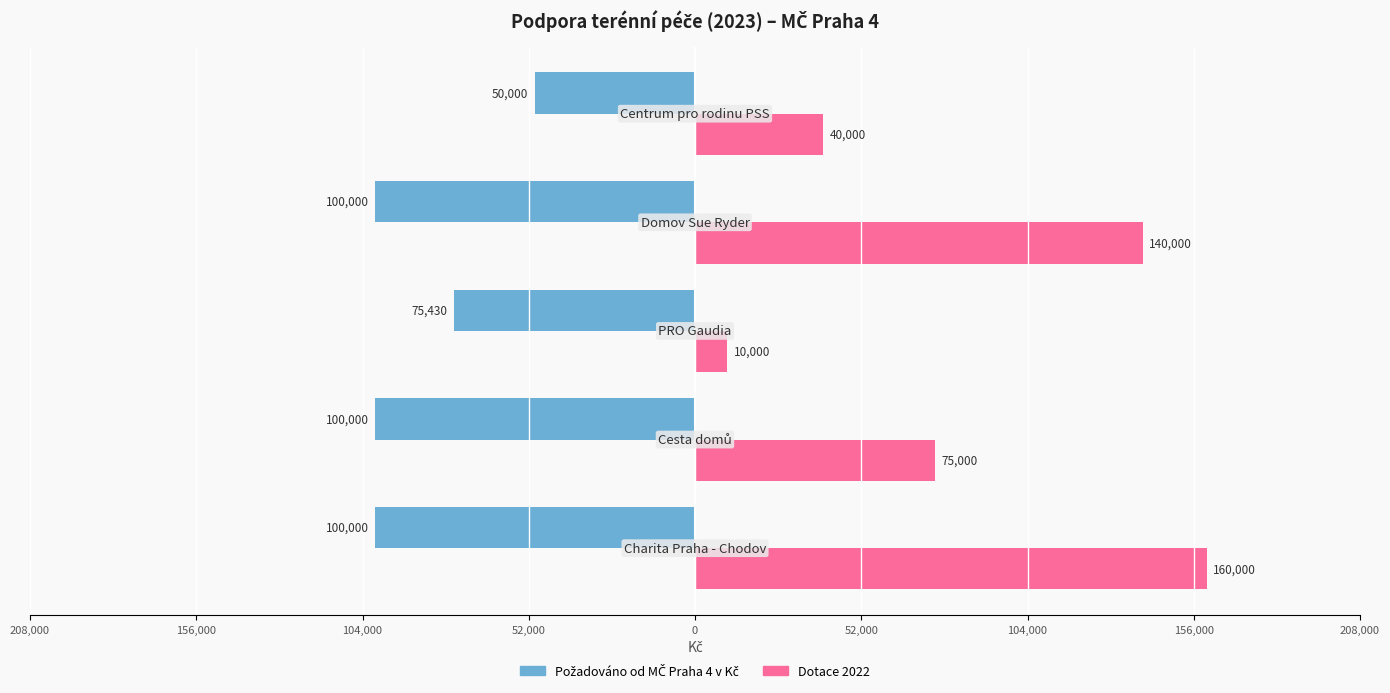

Which series has the widest spread of values?

Dotace 2022